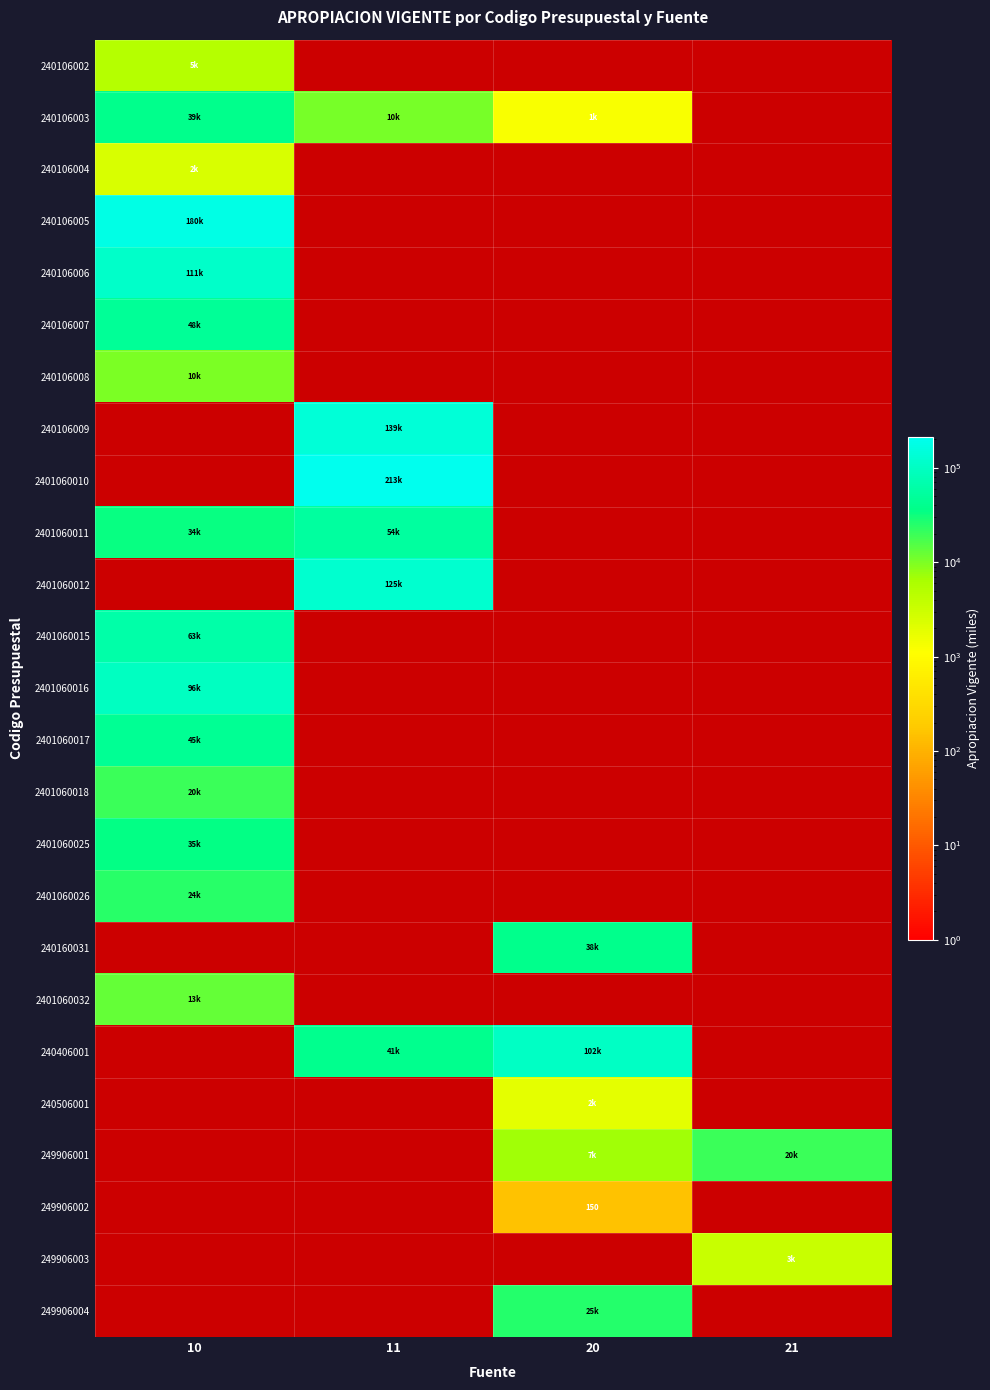

Between 11 and 20, which is larger?

20